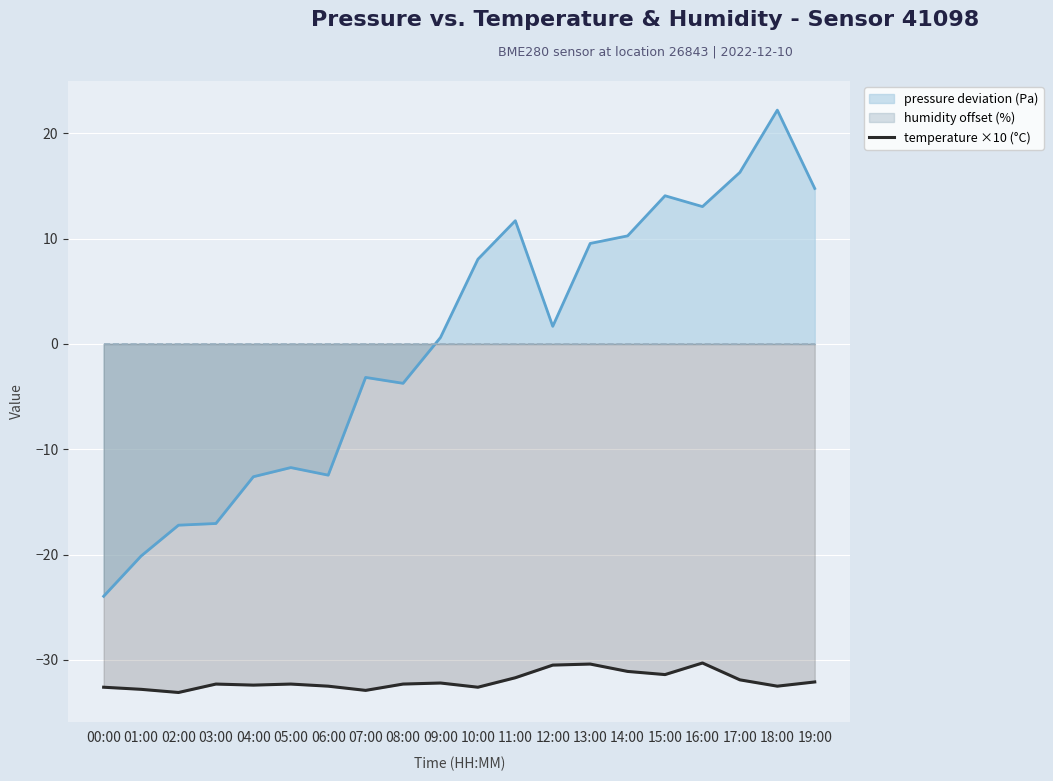

Which series has the largest total across all categories?

pressure deviation (Pa)